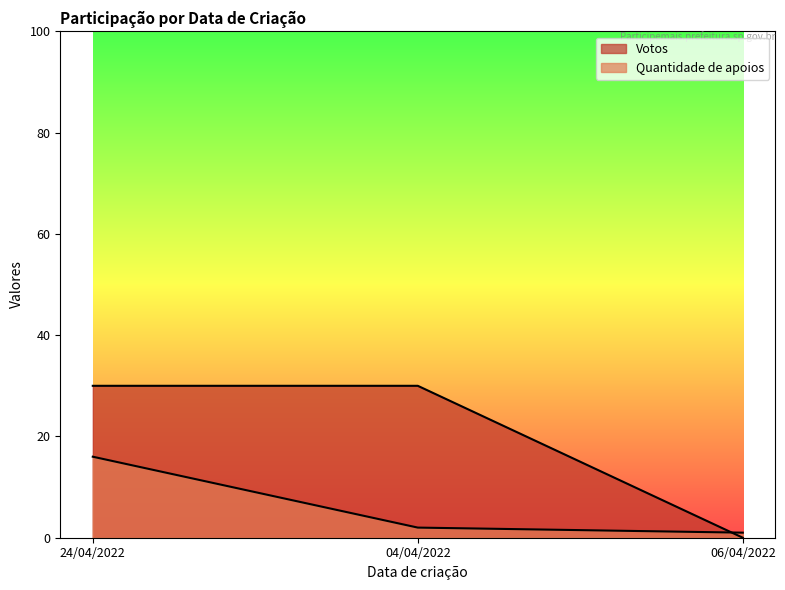

What is the sum of the Quantidade de apoios values at 04/04/2022 and 24/04/2022?

18